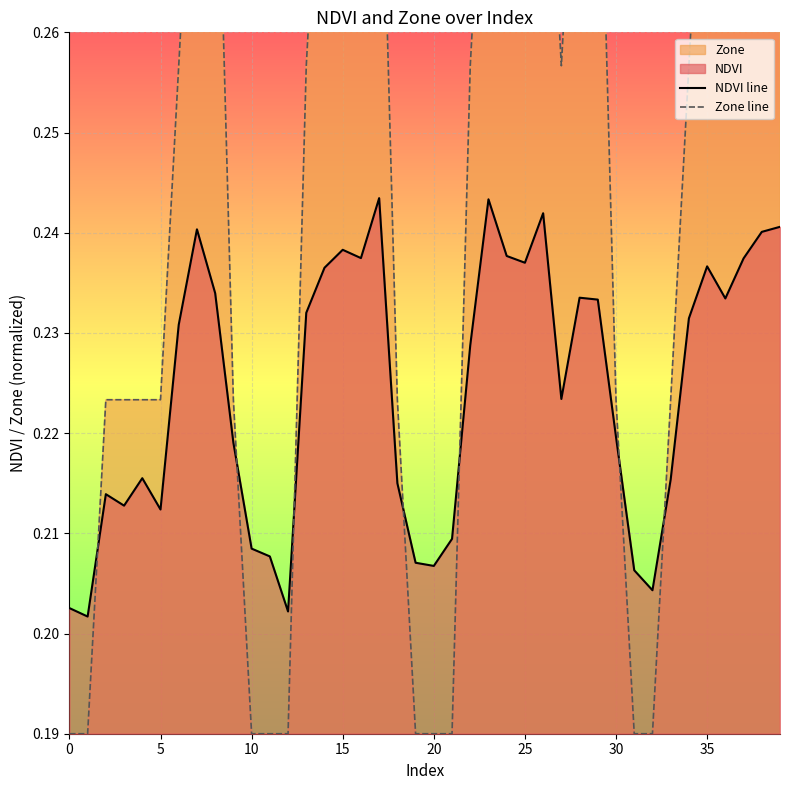

True or false: NDVI line has more than 0 interior local peaks.

True